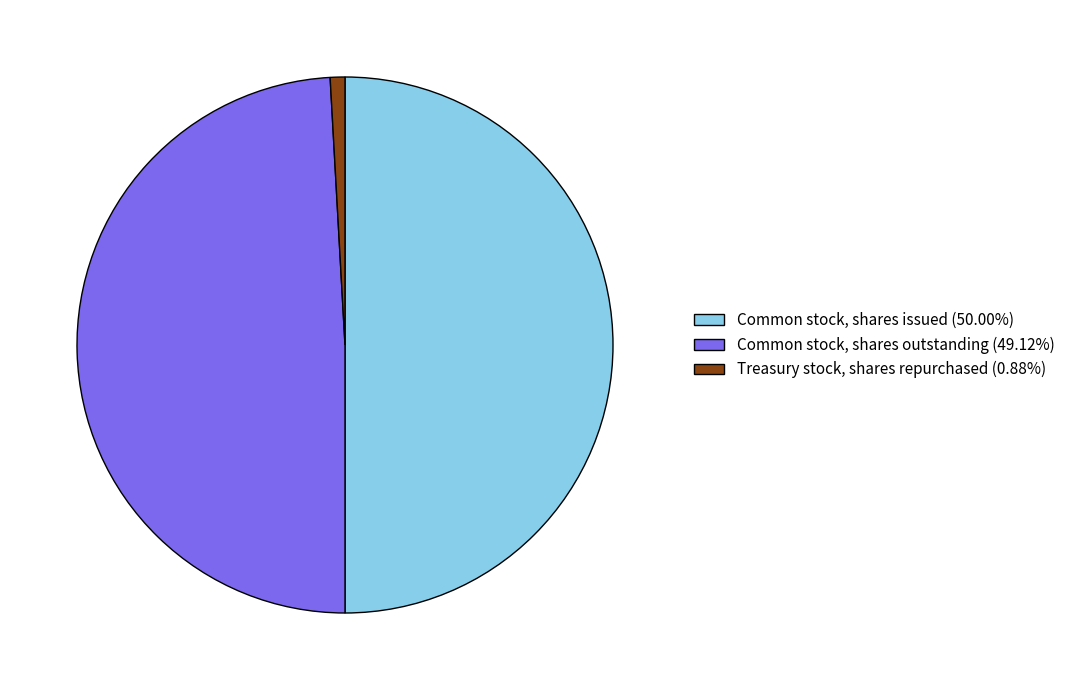

What percentage is the Treasury stock, shares repurchased slice, to the nearest percent?

1%